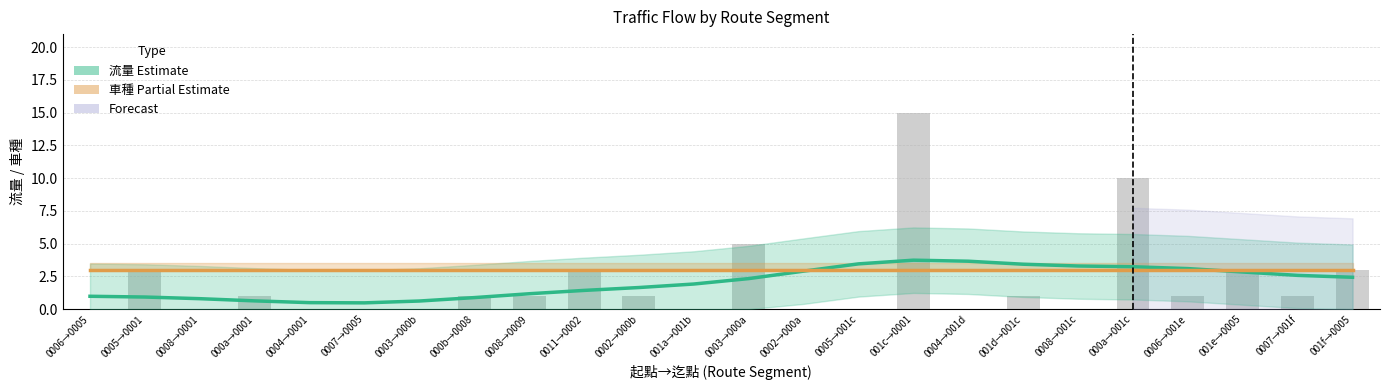

Between 0011→0002 and 0008→0001, which is larger?

0011→0002